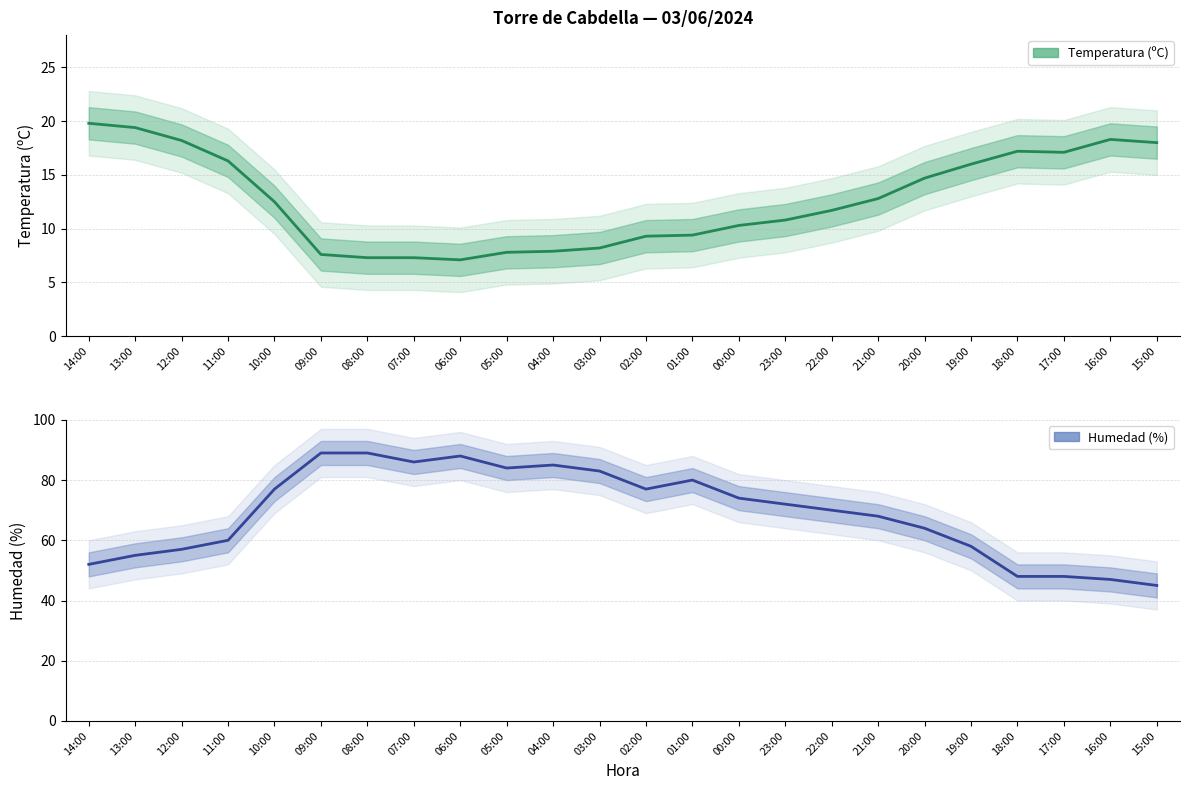

Reading left to right, transcribe all the data shown in this chart.

Temperatura (ºC): 19.8	19.4	18.2	16.3	12.5	7.6	7.3	7.3	7.1	7.8	7.9	8.2	9.3	9.4	10.3	10.8	11.7	12.8	14.7	16.0	17.2	17.1	18.3	18.0
Humedad (%): 52.0	55.0	57.0	60.0	77.0	89.0	89.0	86.0	88.0	84.0	85.0	83.0	77.0	80.0	74.0	72.0	70.0	68.0	64.0	58.0	48.0	48.0	47.0	45.0